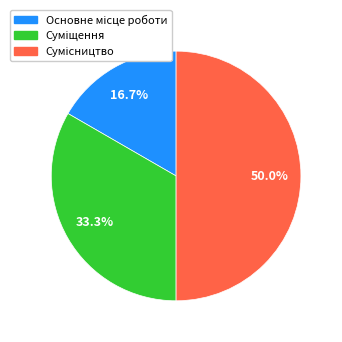

To the nearest percent, what is the average slice percentage?

33%